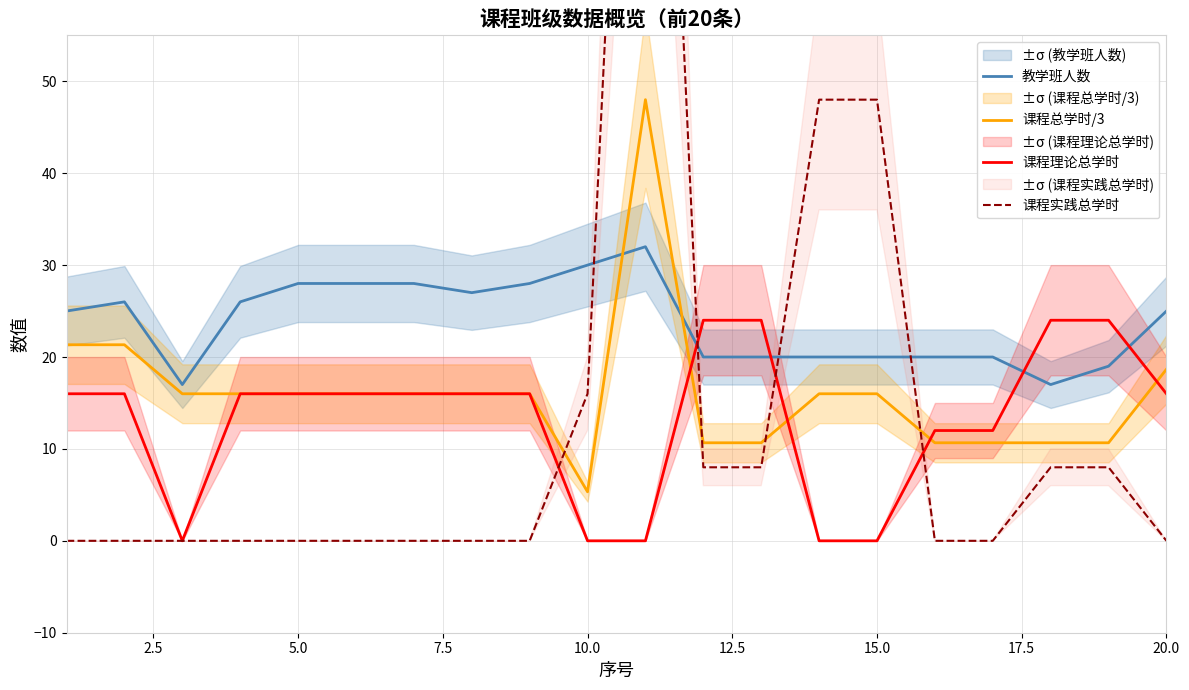

True or false: 课程总学时/3 and 教学班人数 cross at least once.

True